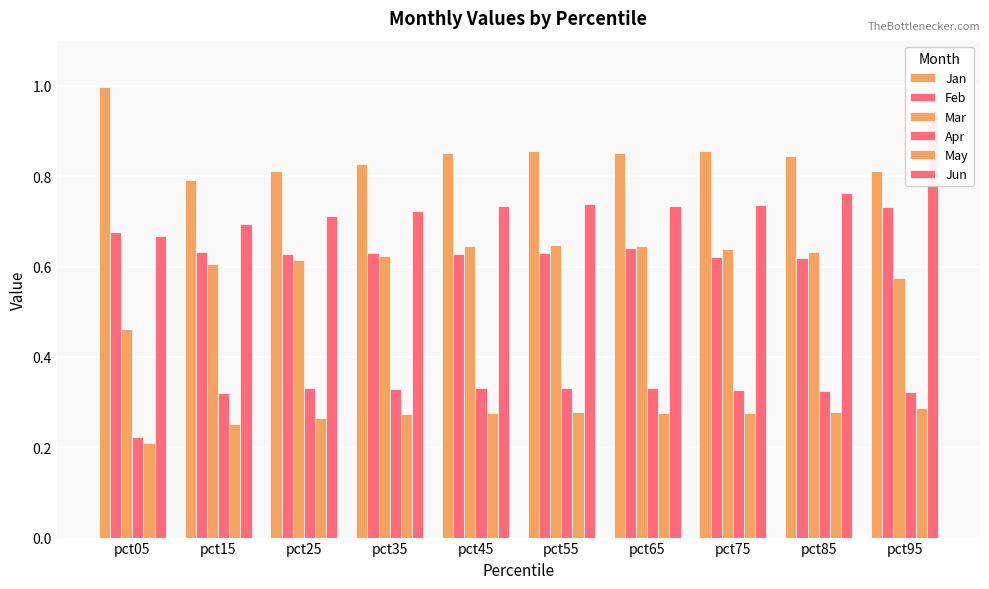

Reading left to right, what are all the values shown in this chart?

Jan: 1.0	0.8	0.8	0.8	0.9	0.9	0.9	0.9	0.8	0.8
Feb: 0.7	0.6	0.6	0.6	0.6	0.6	0.6	0.6	0.6	0.7
Mar: 0.5	0.6	0.6	0.6	0.6	0.6	0.6	0.6	0.6	0.6
Apr: 0.2	0.3	0.3	0.3	0.3	0.3	0.3	0.3	0.3	0.3
May: 0.2	0.3	0.3	0.3	0.3	0.3	0.3	0.3	0.3	0.3
Jun: 0.7	0.7	0.7	0.7	0.7	0.7	0.7	0.7	0.8	0.9